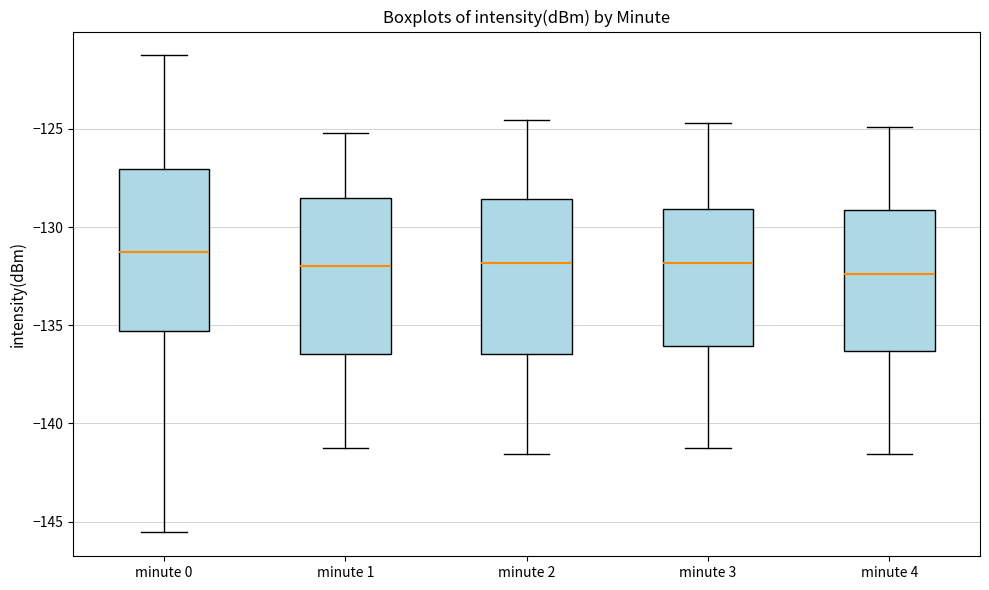

Which box has the highest median line?

minute 0